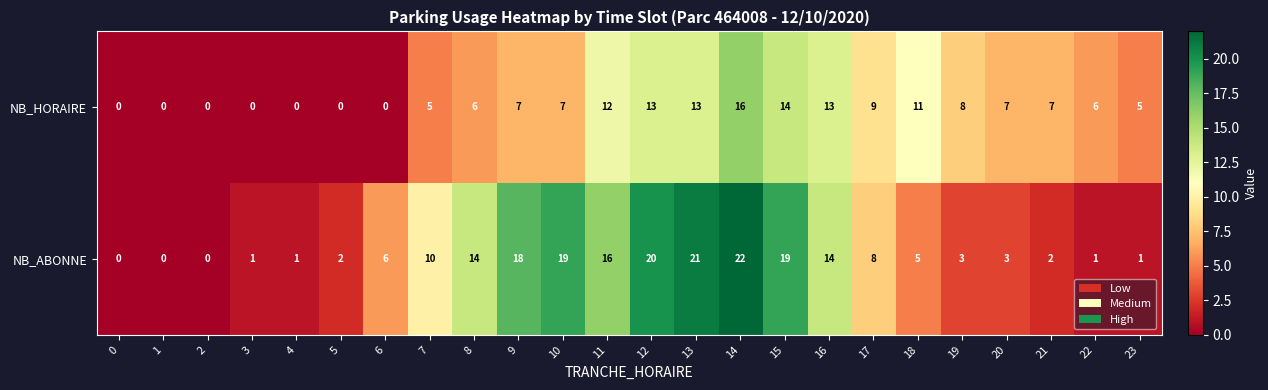

What is the greatest value displayed?

22